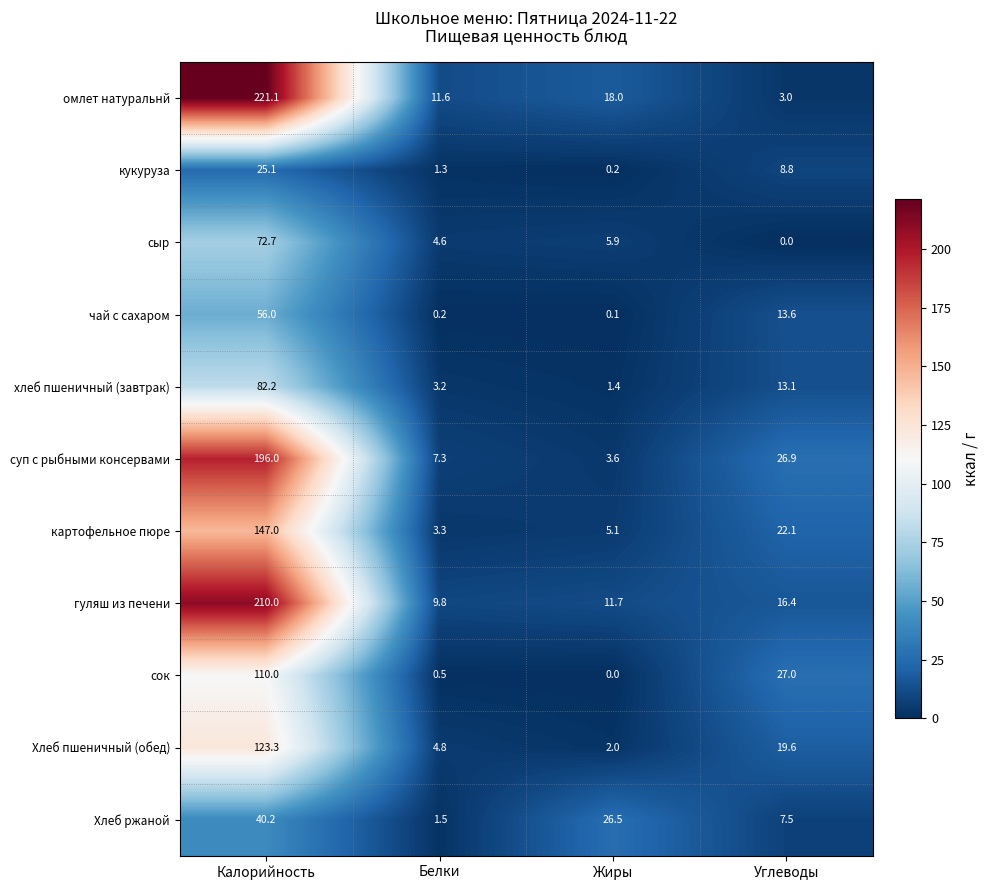

List the series in order of their peak value, lowest first.

кукуруза, Хлеб ржаной, чай с сахаром, сыр, хлеб пшеничный (завтрак), сок, Хлеб пшеничный (обед), картофельное пюре, суп с рыбными консервами, гуляш из печени, омлет натуральнй